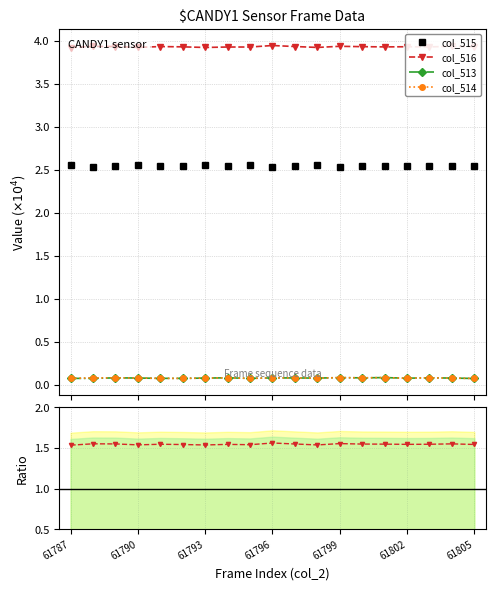

Which category has the highest value in the col_515 series?

61787